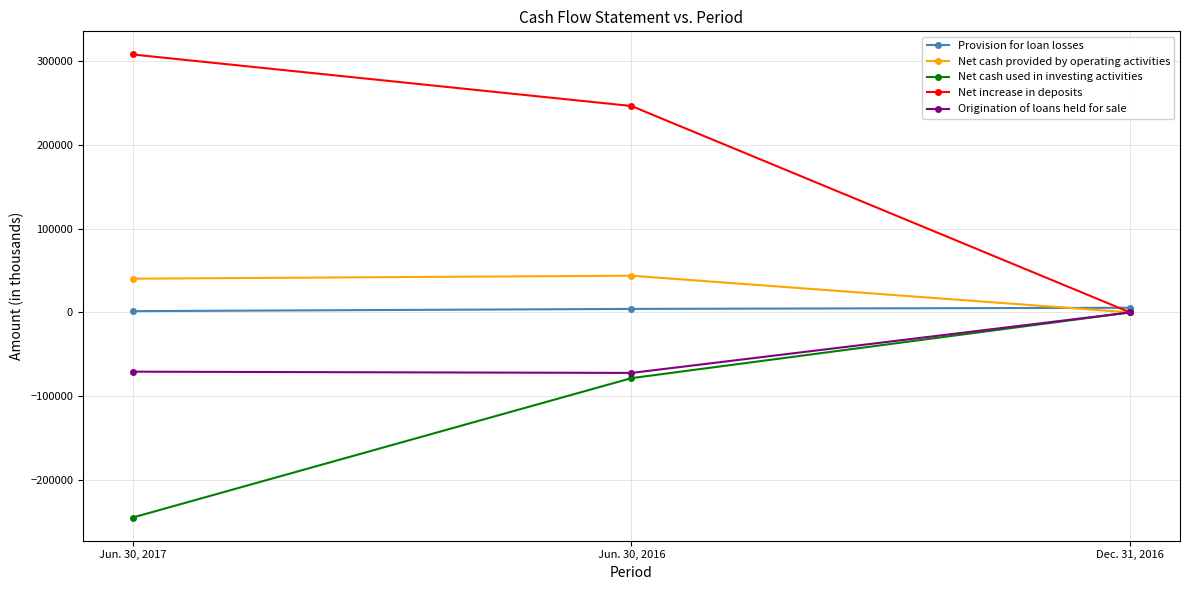

What is the label of the 1st point from the left?

Jun. 30, 2017